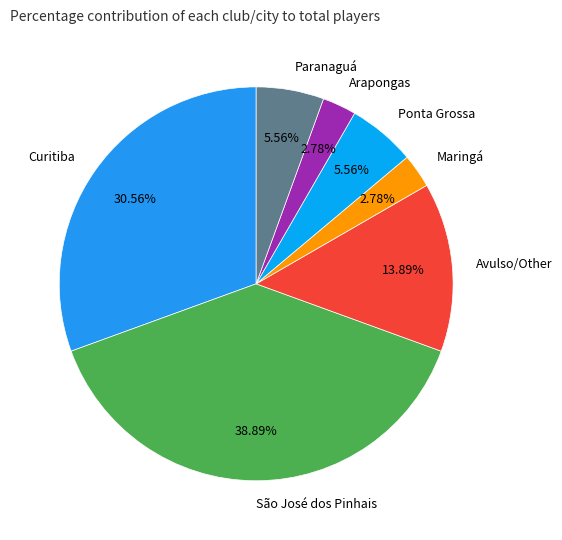

What percentage is NOT represented by Ponta Grossa?

94.4%